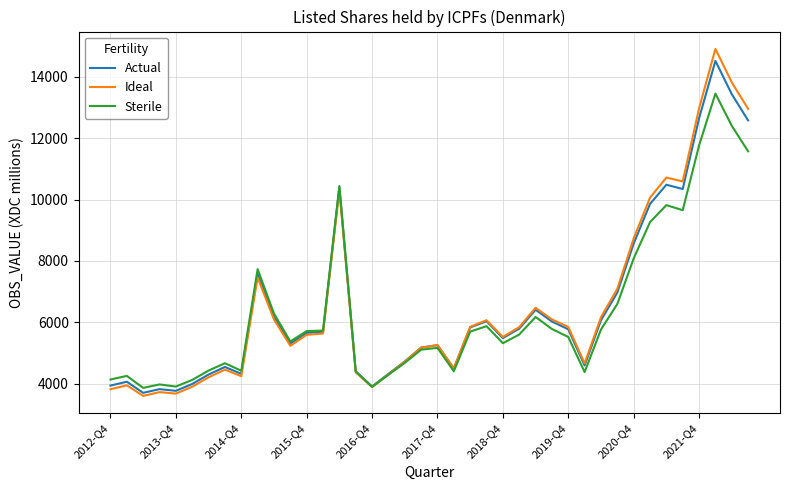

Which series ends up on top after the final intersection of Ideal and Actual?

Ideal